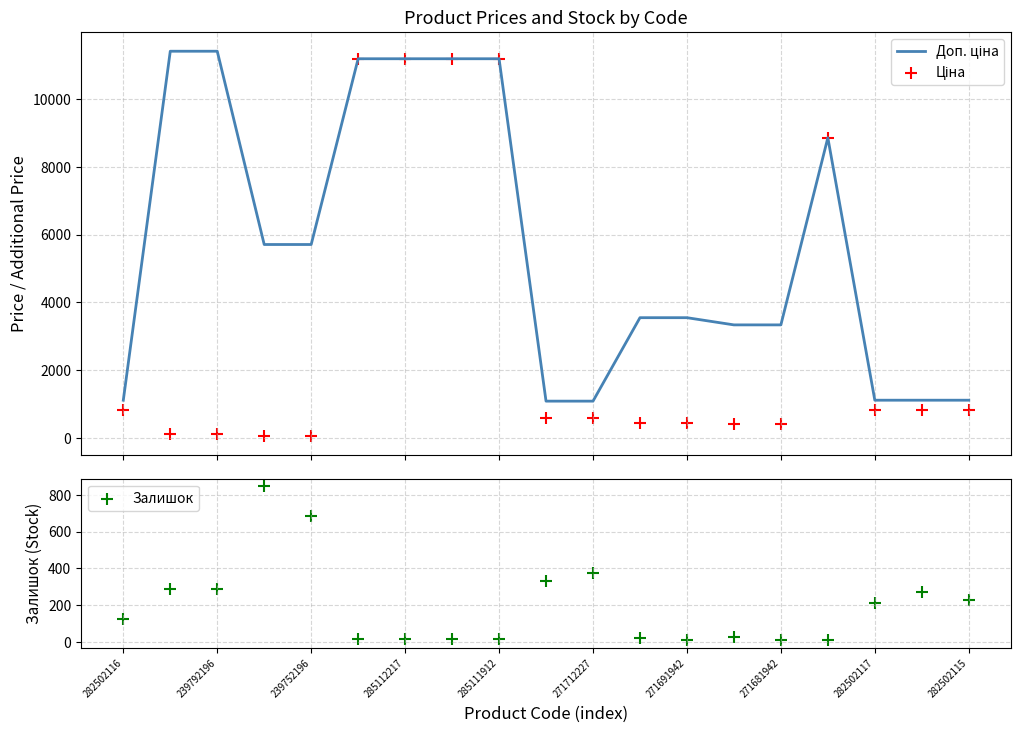

Is the value of Залишок at 271681942 greater than the value of Доп. ціна at 17?

No